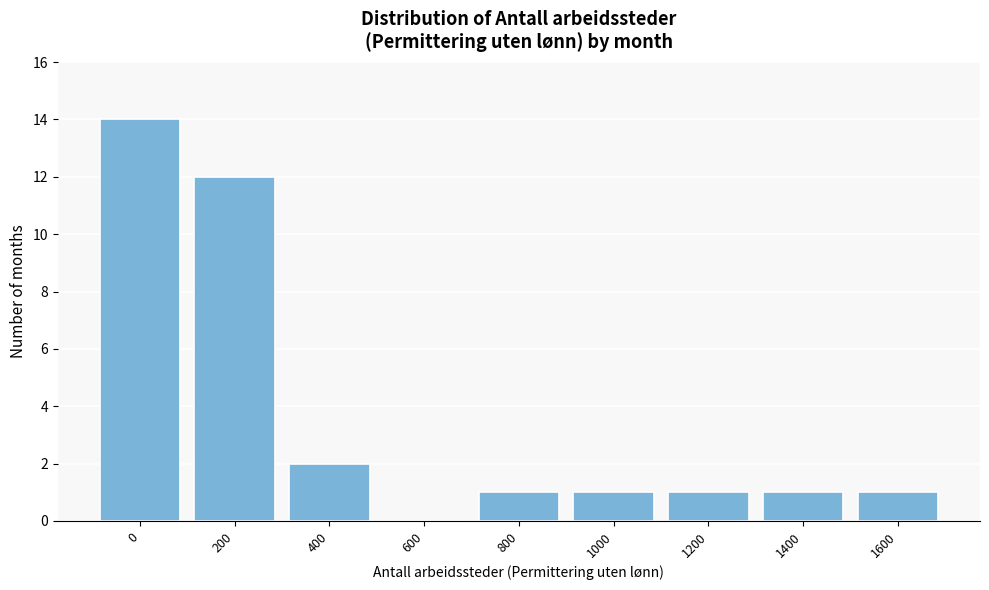

Reading right to left, what are all the values shown in this chart?

1600=1	1400=1	1200=1	1000=1	800=1	600=0	400=2	200=12	0=14